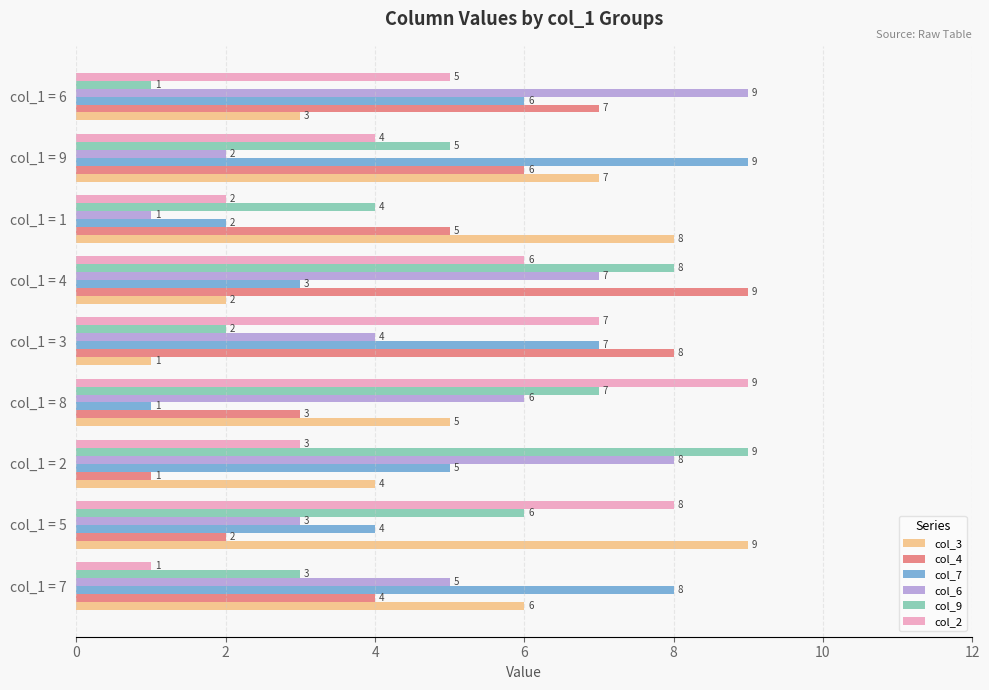

What is the greatest value displayed?

9